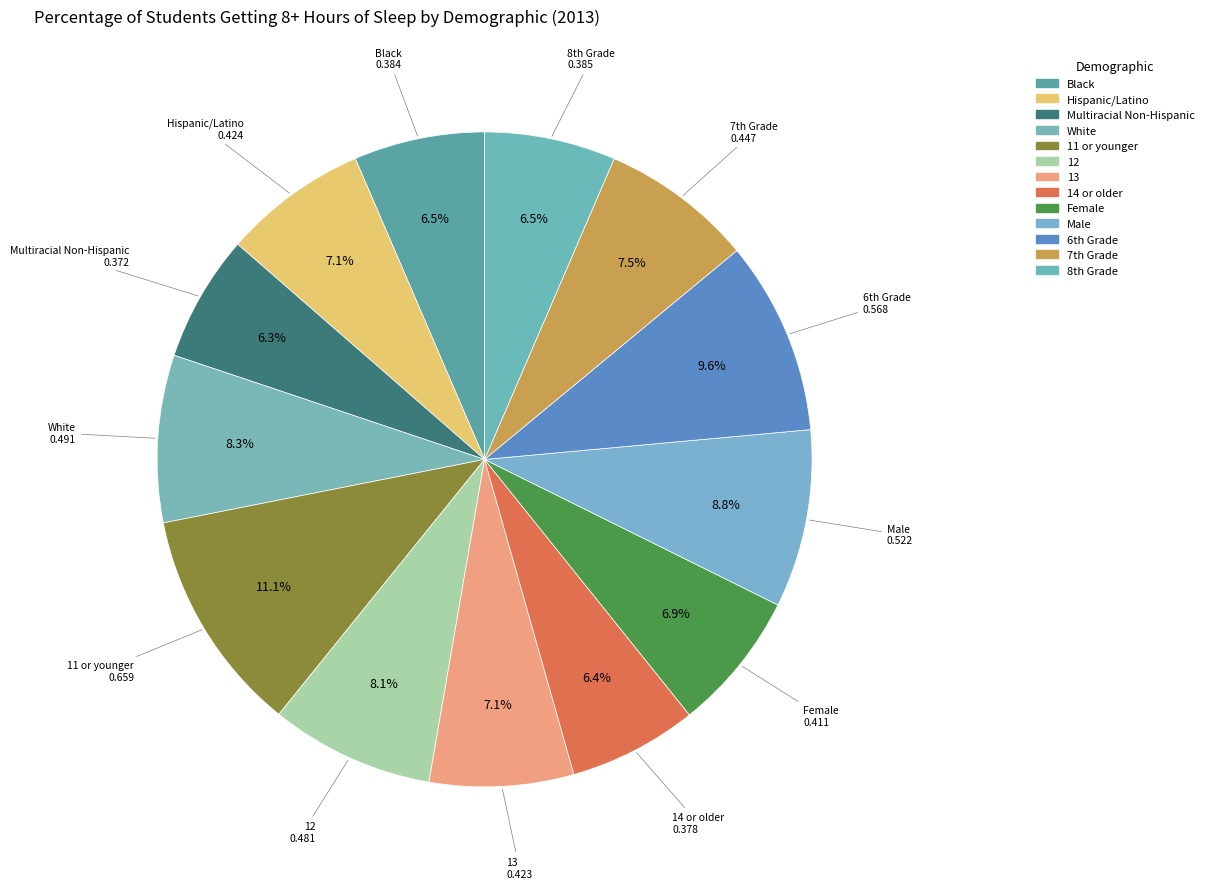

Is the sum of Female and Black greater than half?

No